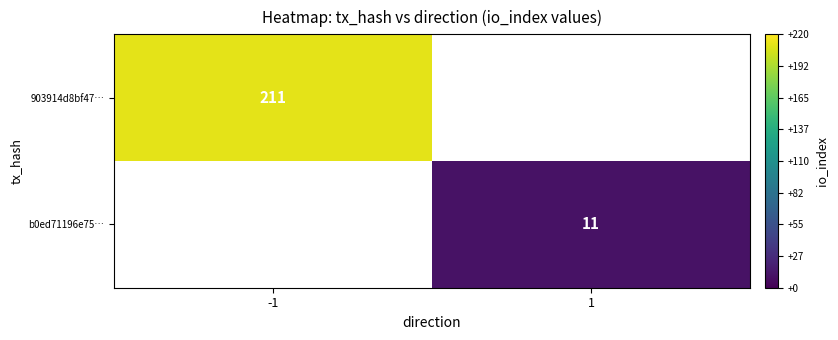

The value of 903914d8bf47… at -1 is 211. True or false?

True